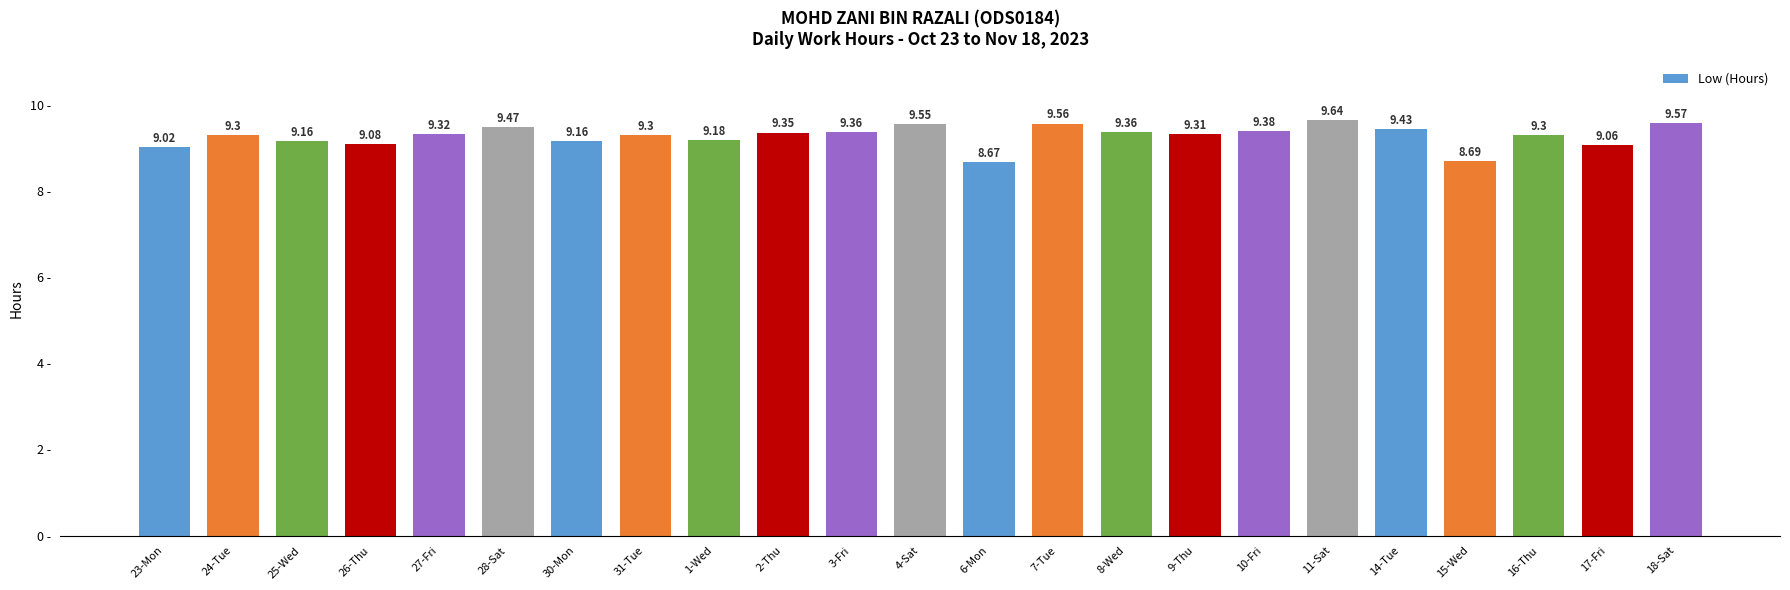

Which has a higher value, 18-Sat or 26-Thu?

18-Sat